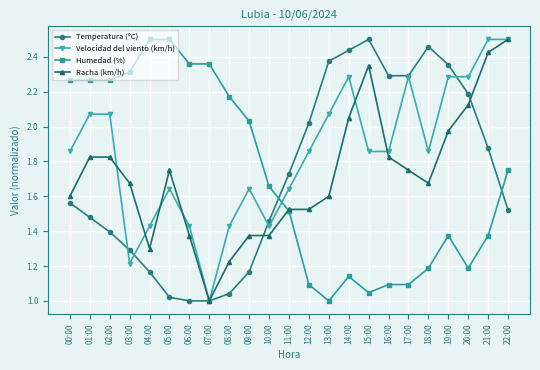

Which series has the largest total across all categories?

Velocidad del viento (km/h)